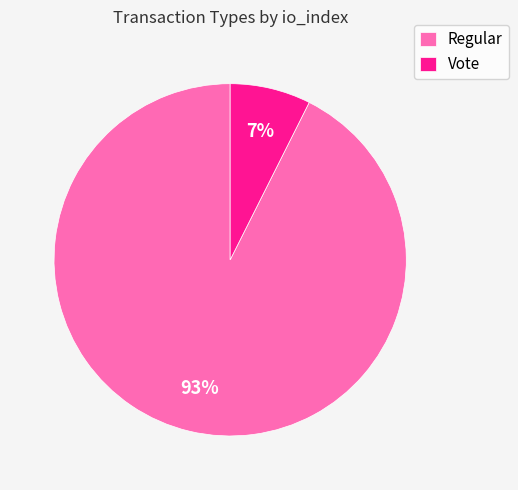

The Vote slice represents 7% of the pie. True or false?

True